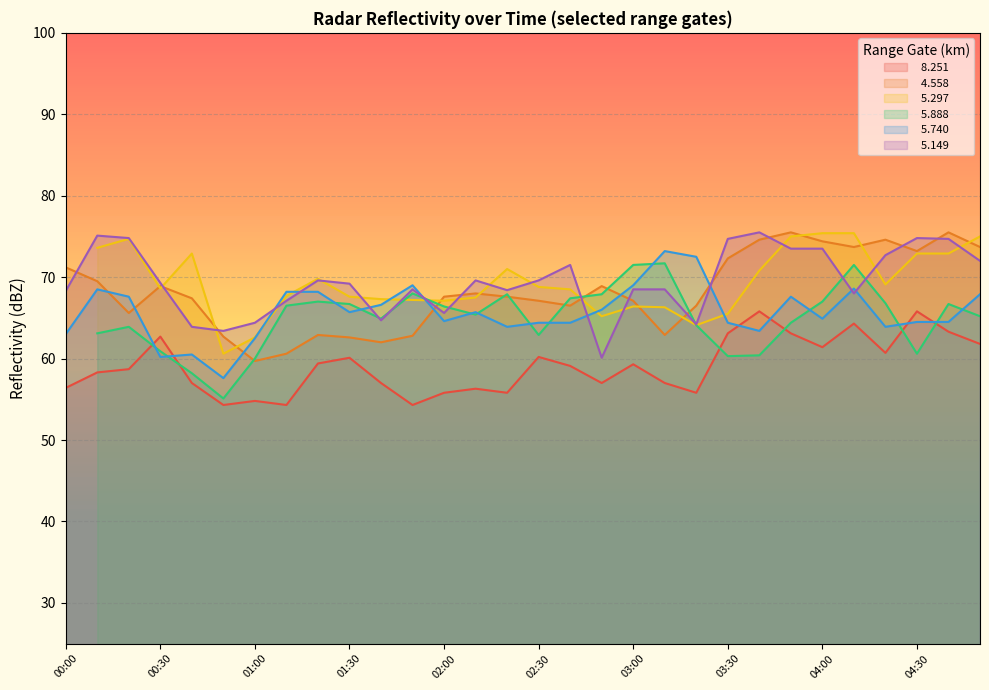

True or false:   5.149 and   8.251 cross at least once.

False